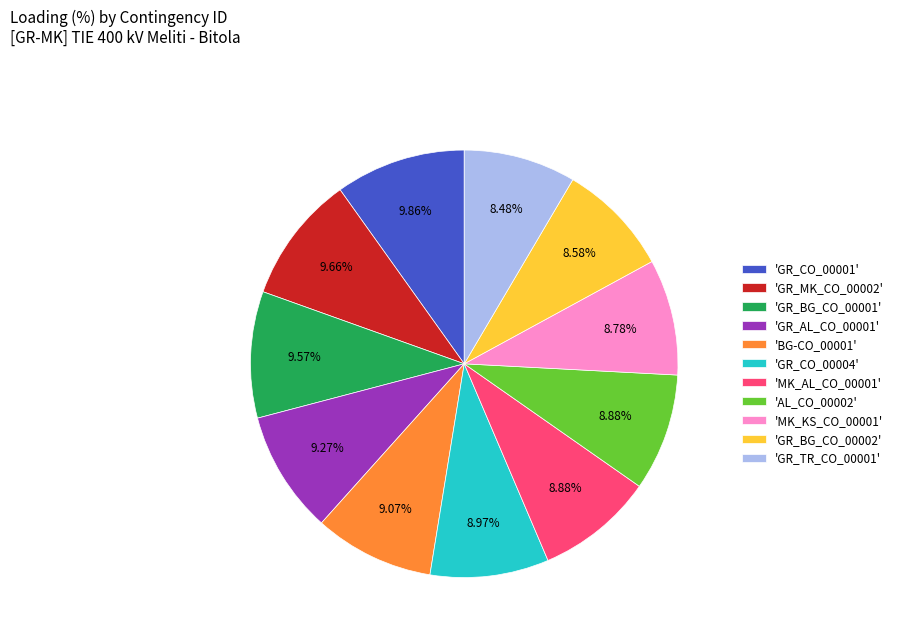

Is 'GR_BG_CO_00002' the majority of the pie?

No